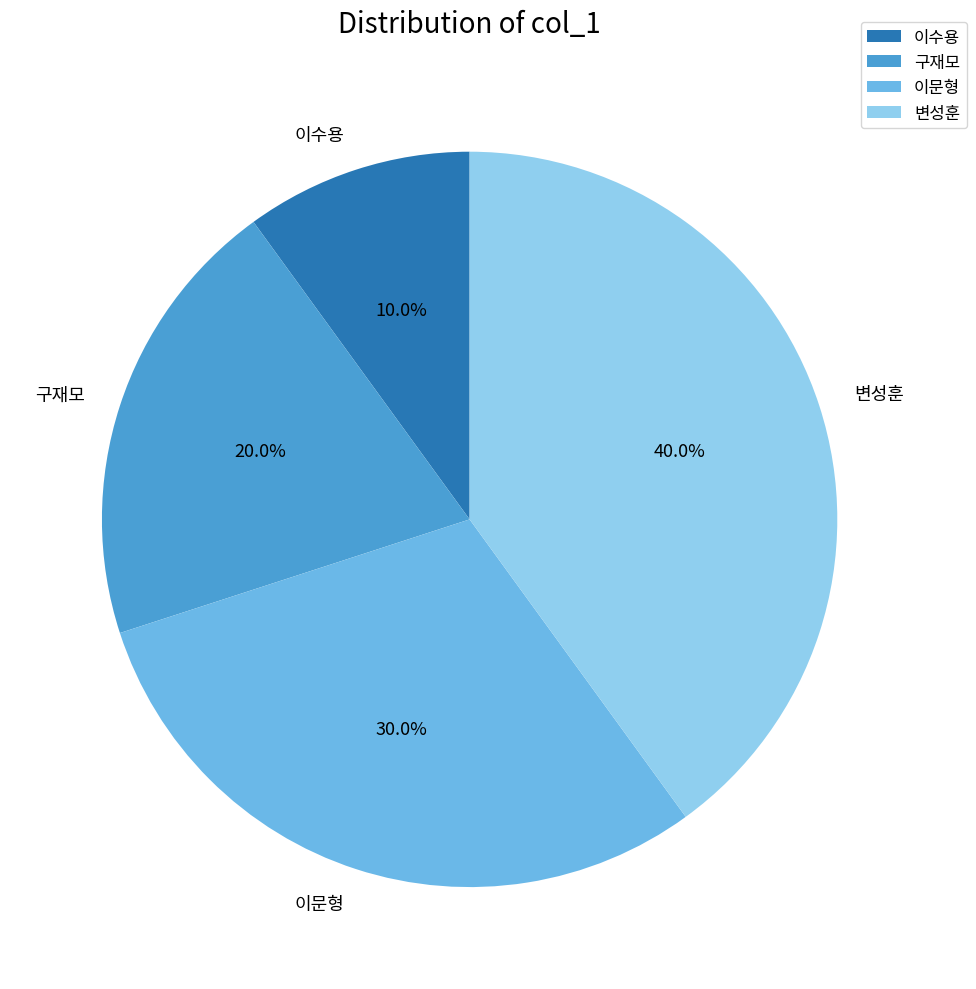

What percentage is NOT represented by 변성훈?

60.0%